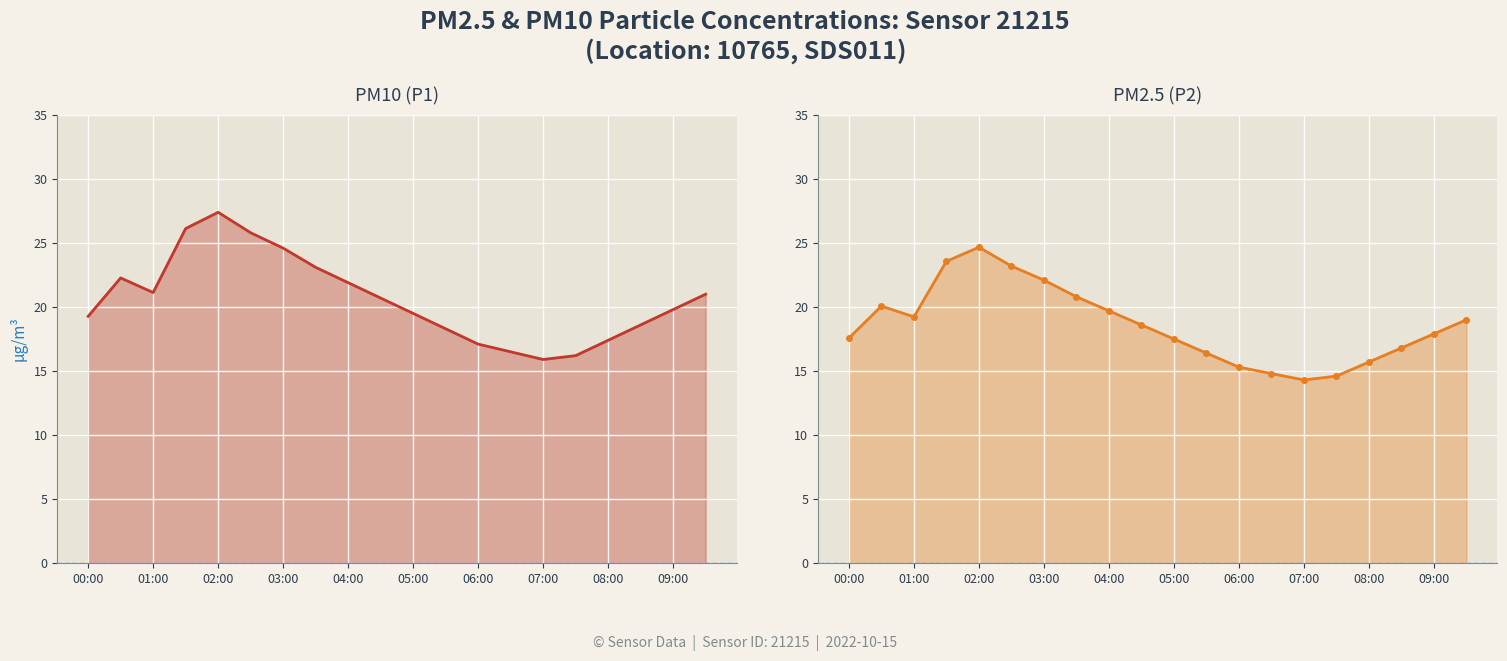

How many lines are shown in the chart?

2